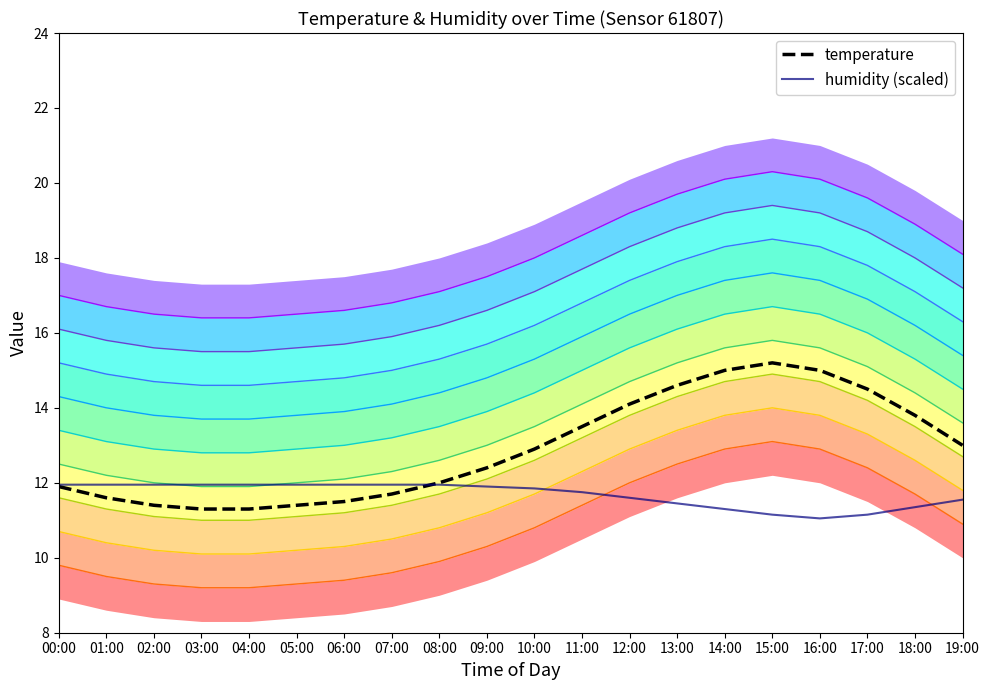

True or false: humidity (scaled) has more than 2 interior local peaks.

False